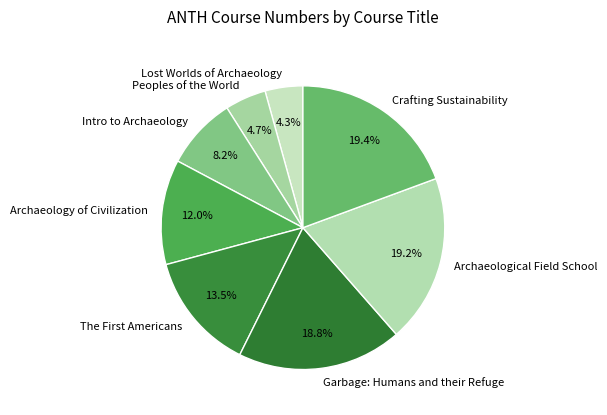

Does Peoples of the World account for over 50% of the chart?

No